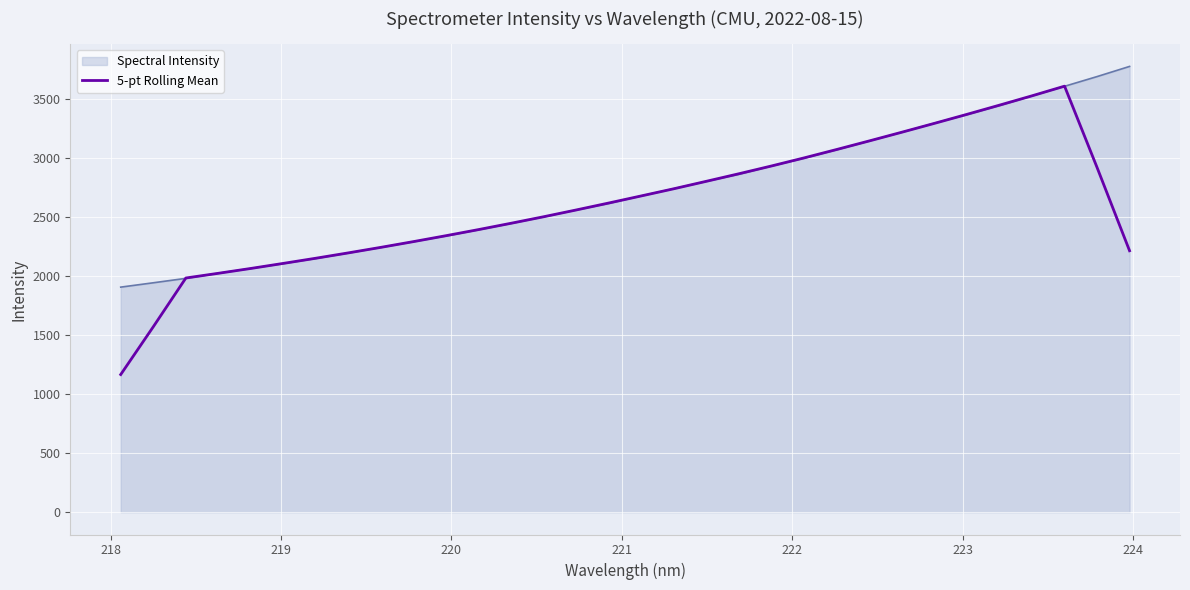

What is the maximum value for Spectral Intensity?

3778.2